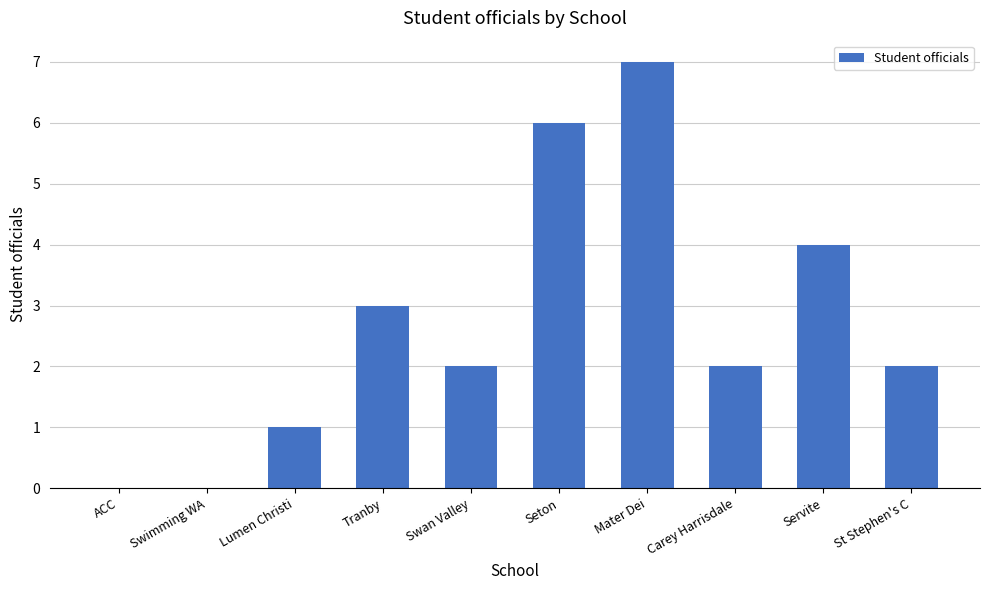

What is the change in value from Swimming WA to Swan Valley?

+2